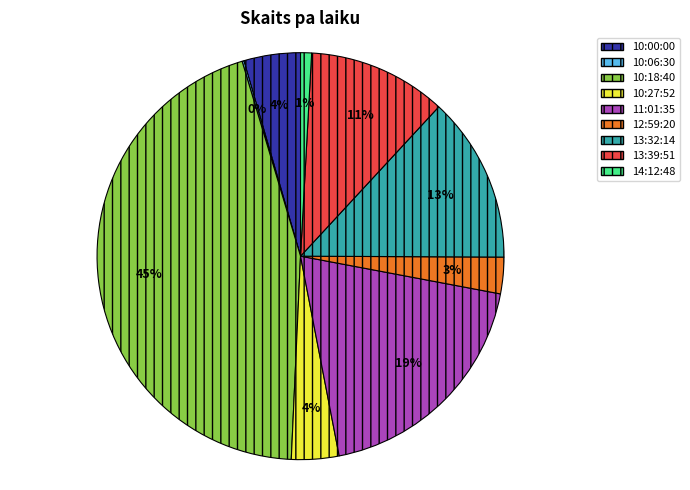

What is the largest slice in the pie chart?

10:18:40